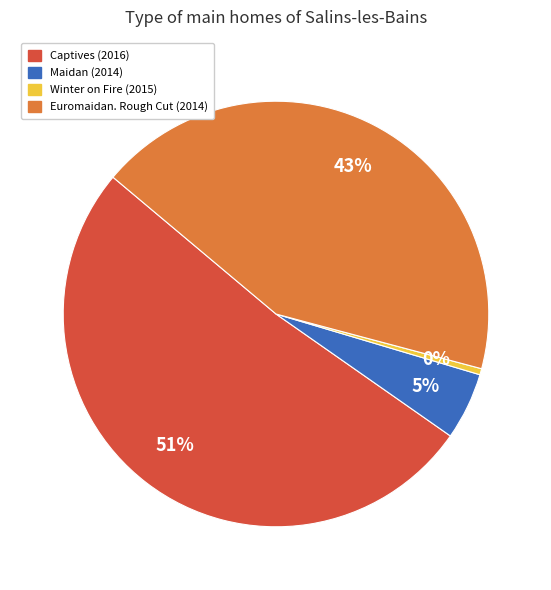

Which category accounts for the majority?

Captives (2016)